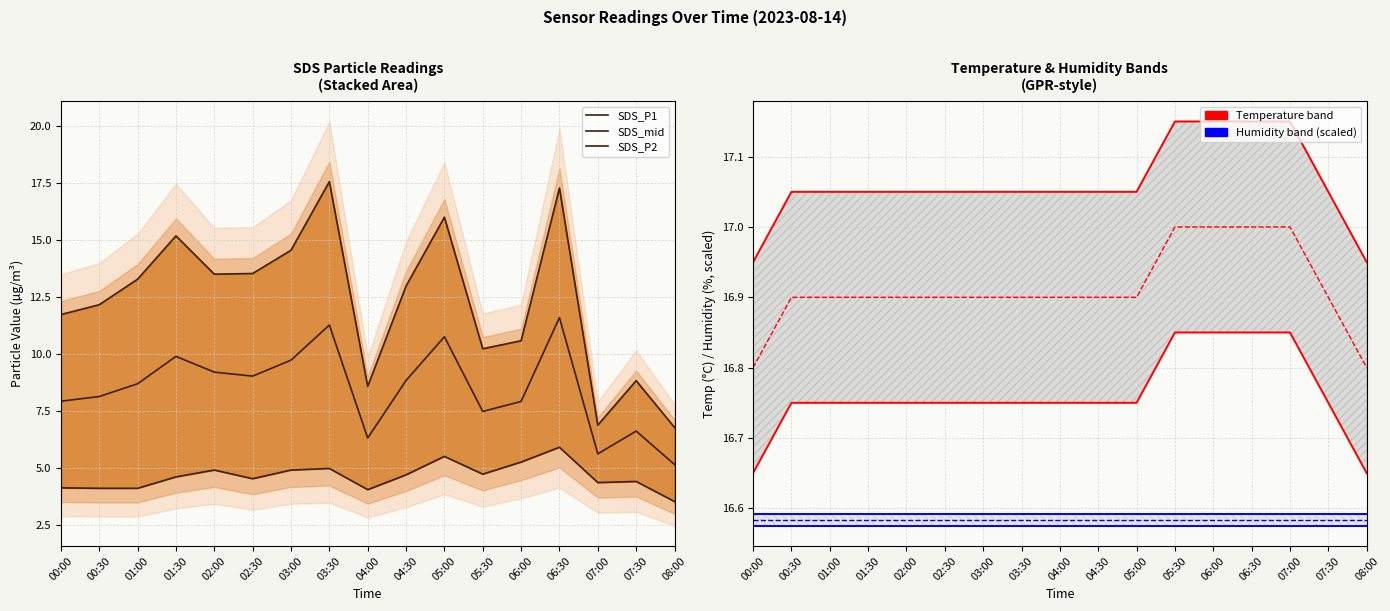

At how many categories does at least one series exceed 11?

17